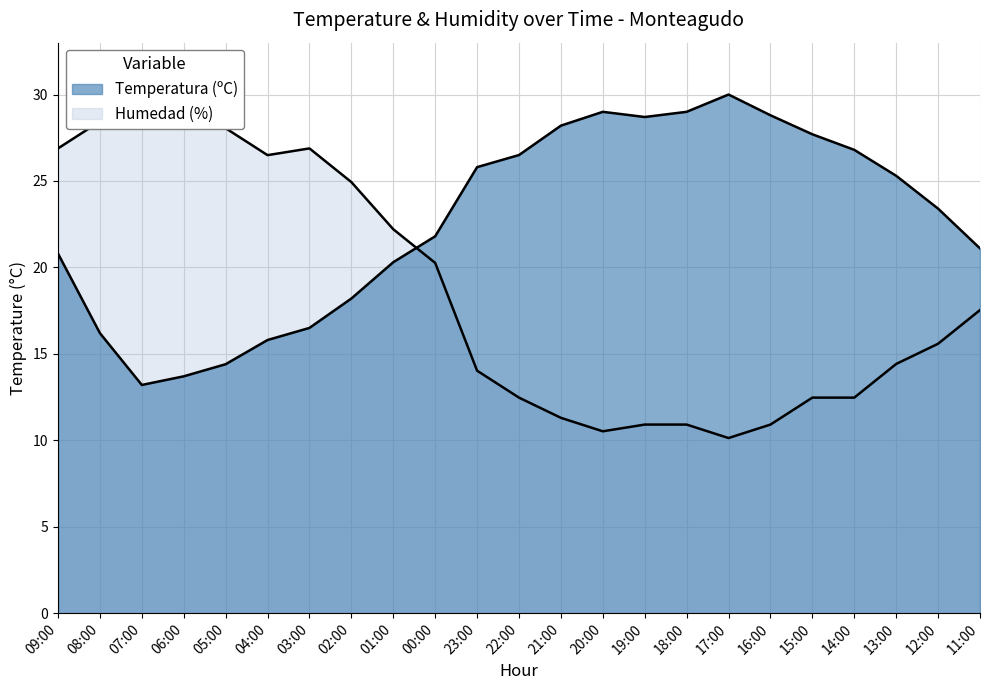

Reading right to left, what are all the values shown in this chart?

Temperatura (ºC): 21.1	23.4	25.3	26.8	27.7	28.8	30.0	29.0	28.7	29.0	28.2	26.5	25.8	21.8	20.3	18.2	16.5	15.8	14.4	13.7	13.2	16.2	20.8
Humedad (%): 17.5	15.6	14.4	12.5	12.5	10.9	10.1	10.9	10.9	10.5	11.3	12.5	14.0	20.3	22.2	24.9	26.9	26.5	28.1	28.8	30.0	28.4	26.9